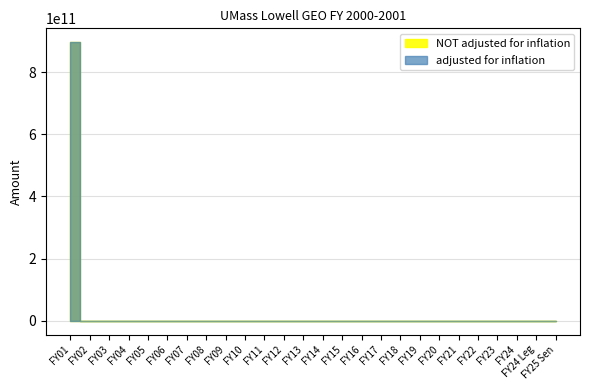

True or false: adjusted for inflation has more than 2 points higher than both neighbors.

False